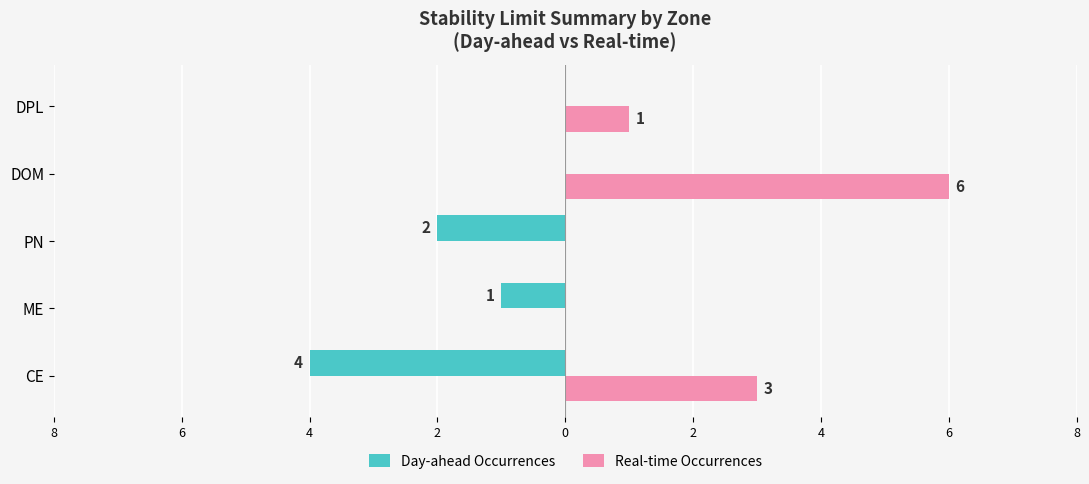

What are all the series names shown in the legend?

Day-ahead Occurrences, Real-time Occurrences